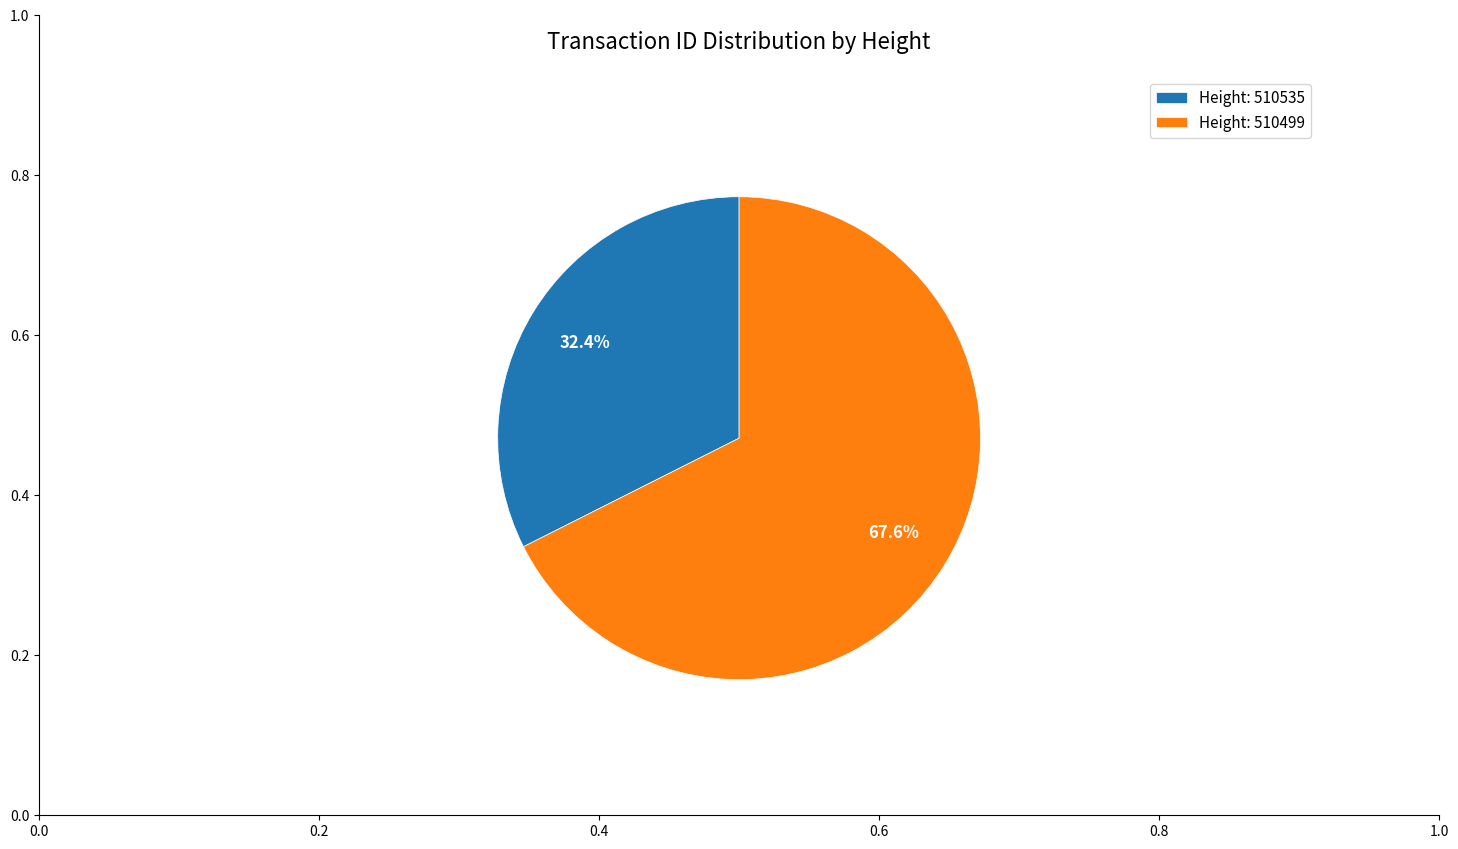

Approximately how many times larger is the value at Height: 510535 compared to Height: 510499?

0.5